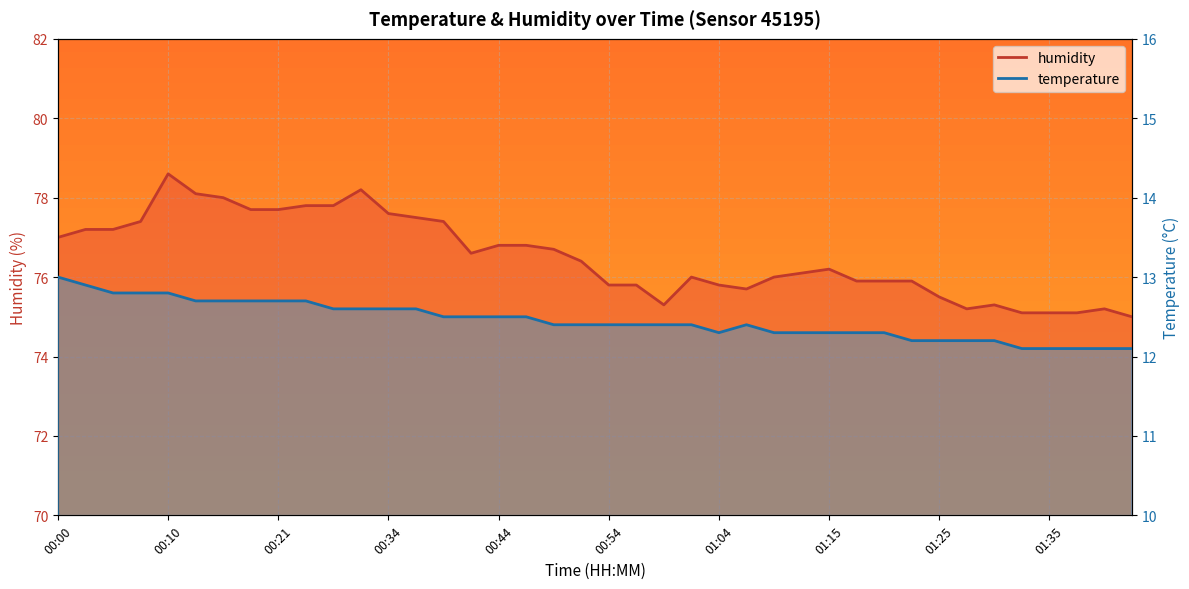

List the series in order of their peak value, lowest first.

temperature, humidity